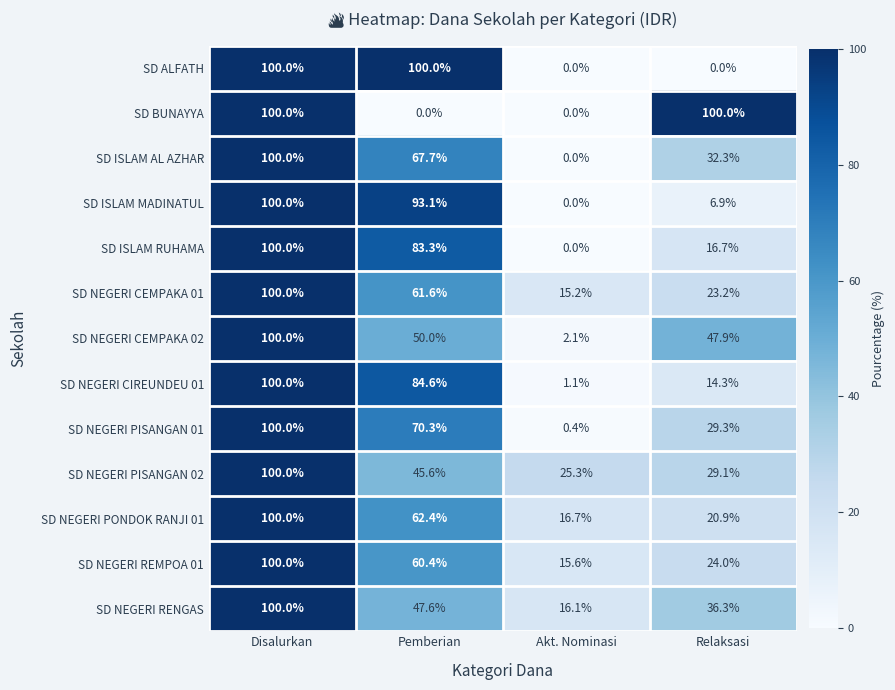

Is the value of SD NEGERI PISANGAN 01 at Disalurkan greater than the value of SD ISLAM AL AZHAR at Akt. Nominasi?

Yes